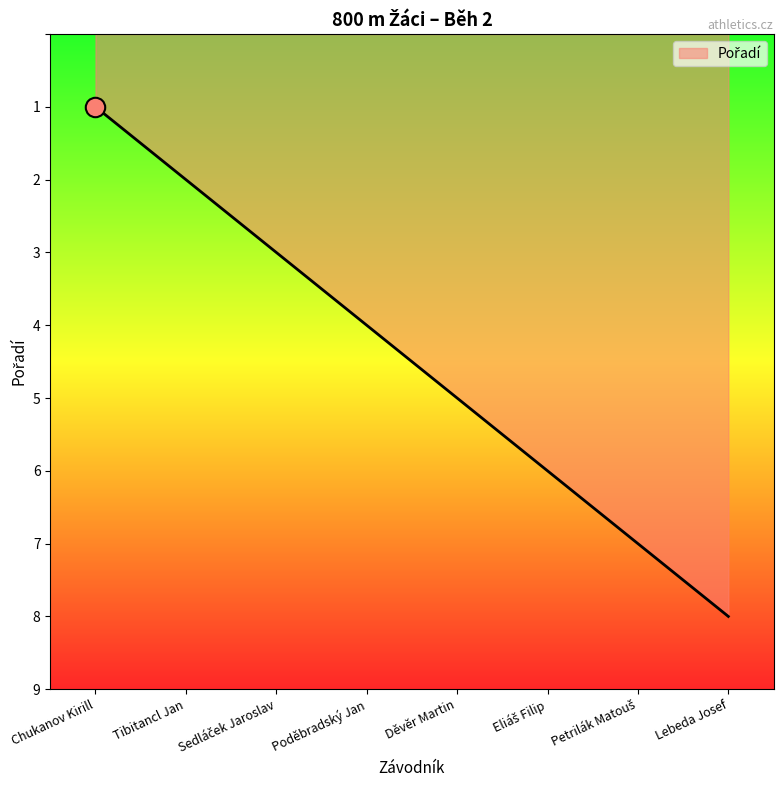

Does the chart have visible grid lines?

No